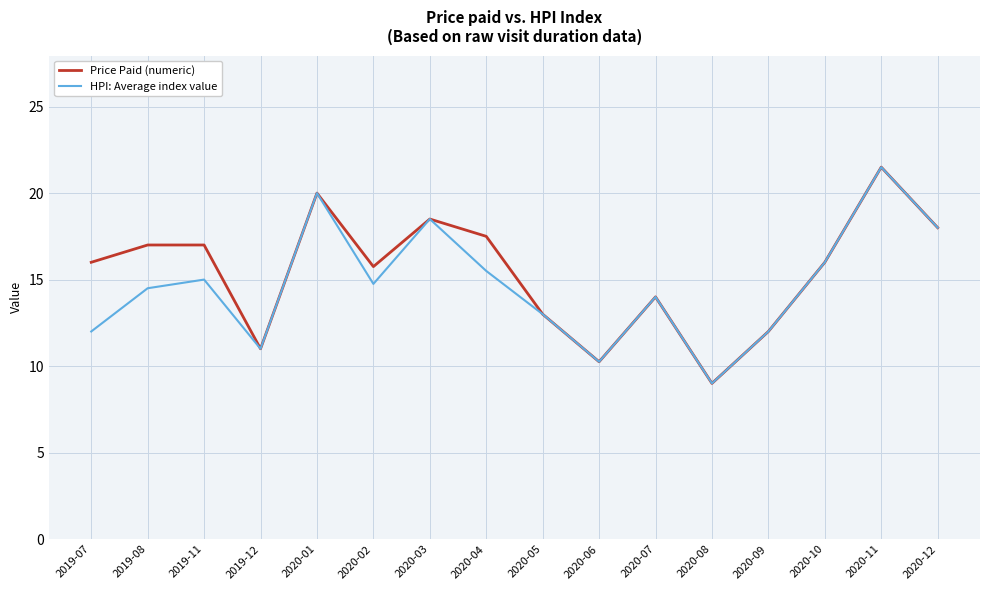

Which category has the highest value across all series?

2020-11